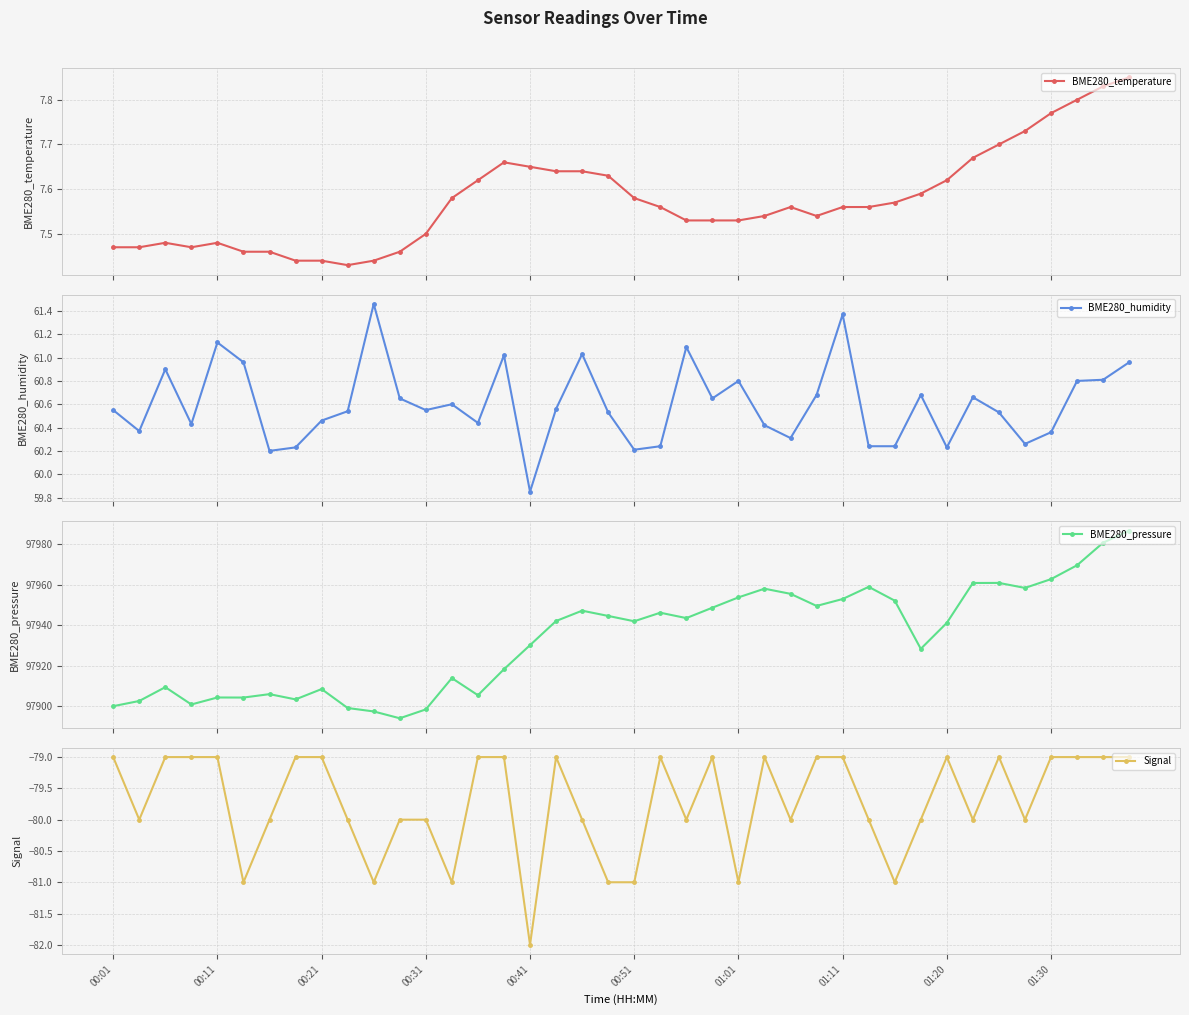

Is this an area chart (filled region under the line)?

No